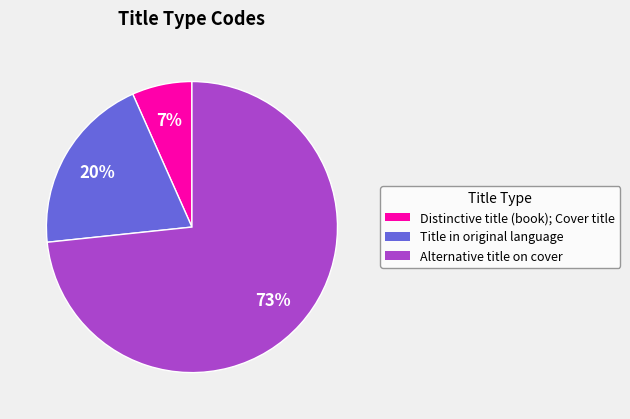

Count the number of slices in the pie.

3